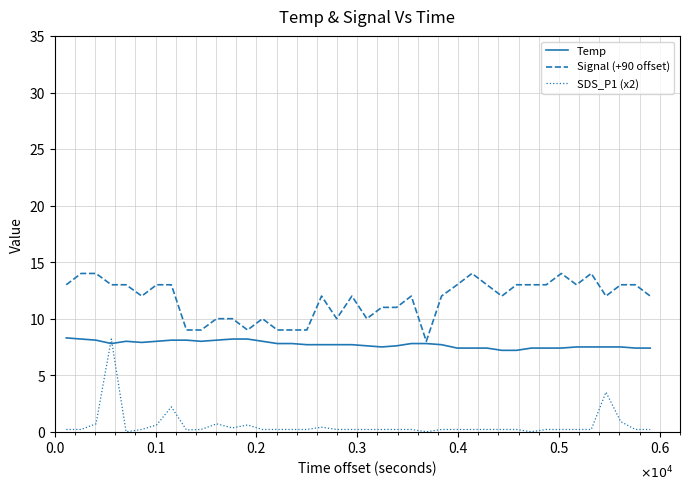

Which series has the largest range (max minus min)?

SDS_P1 (x2)